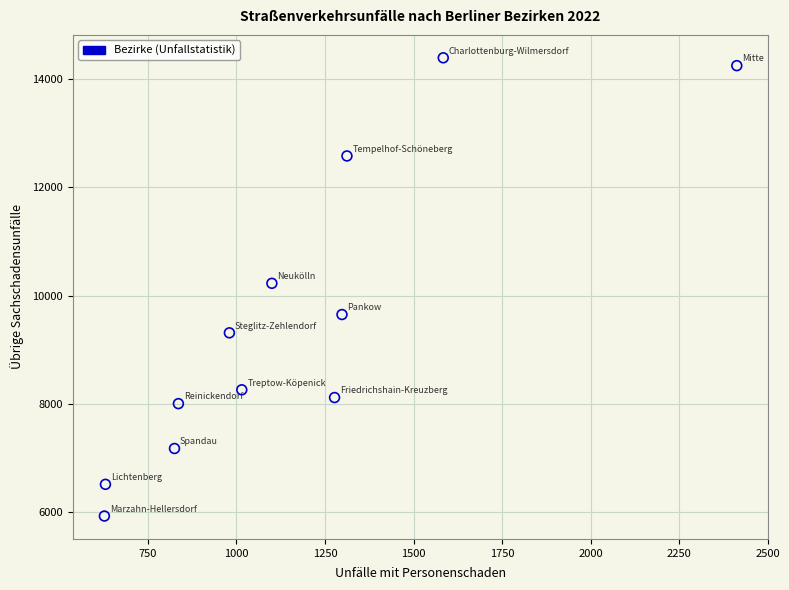

What is the average X value?

1158